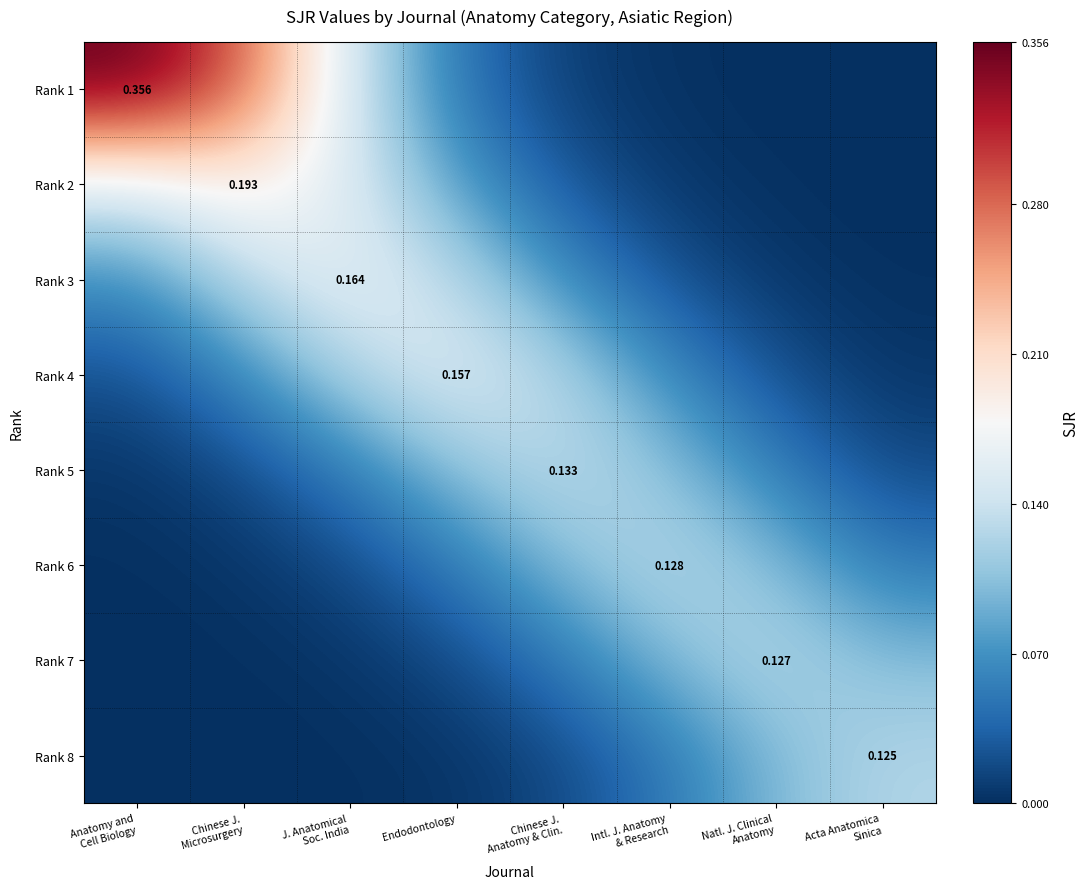

What is the difference between the highest and lowest values at Acta Anatomica
Sinica?

0.1